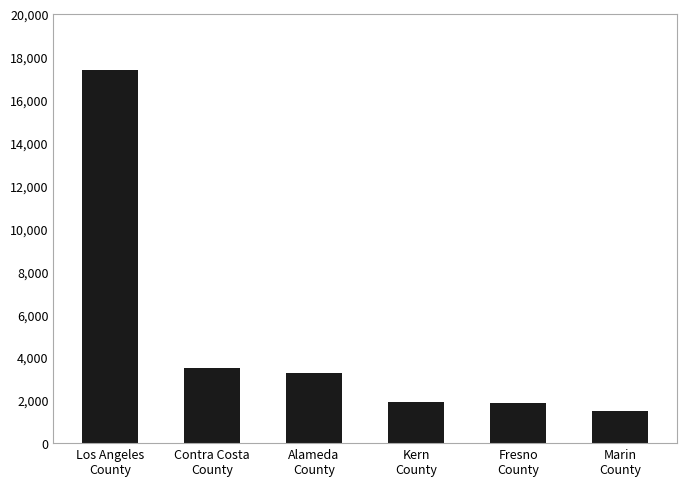

What position from the right is Marin
County?

1